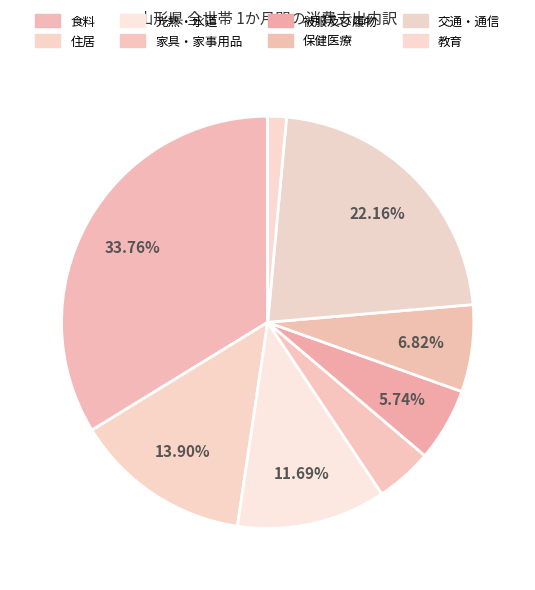

To the nearest percent, what percentage of the pie is 教育?

1%